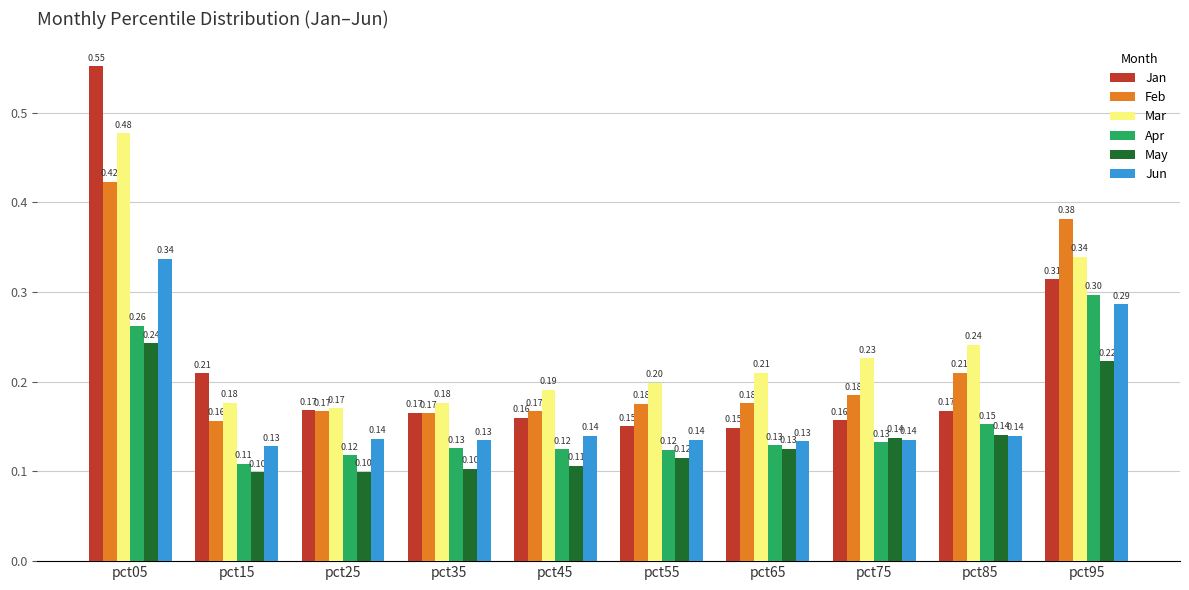

What is the difference between the second highest and second lowest values in the Apr series?

0.1